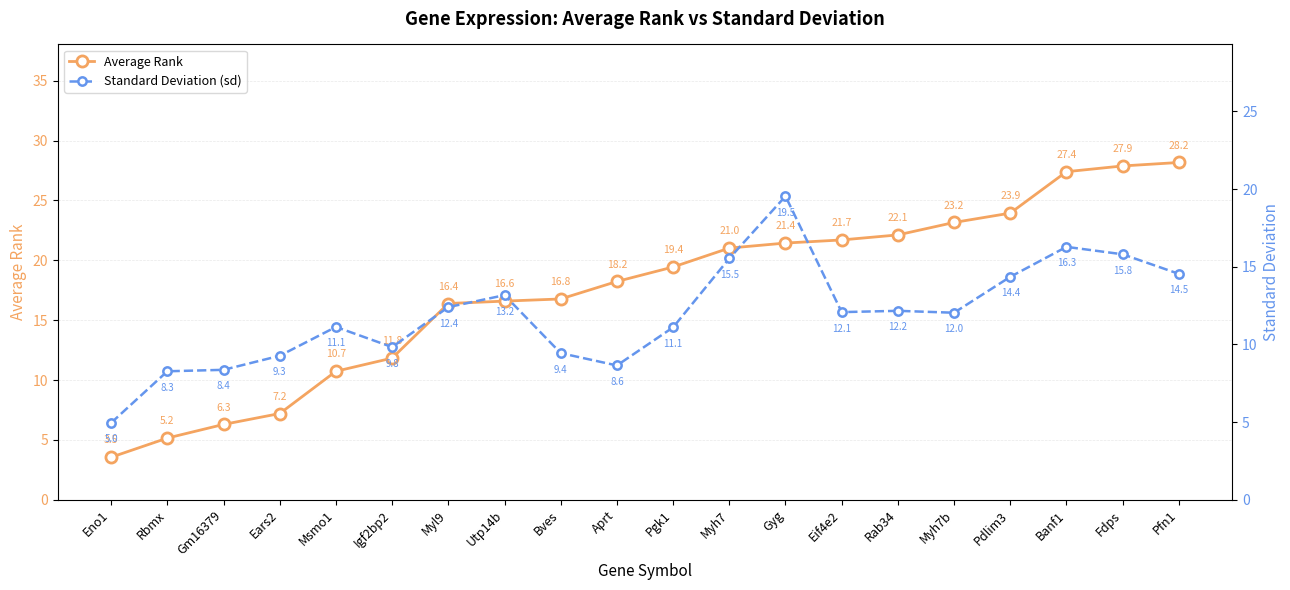

The Average Rank series shows 15.7 at Msmo1. True or false?

False